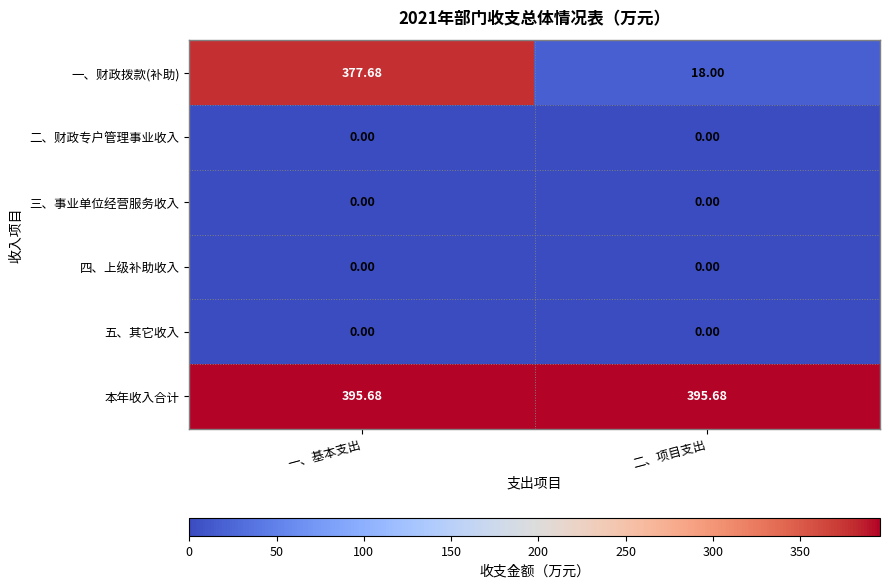

Which series has the widest spread of values?

一、财政拨款(补助)